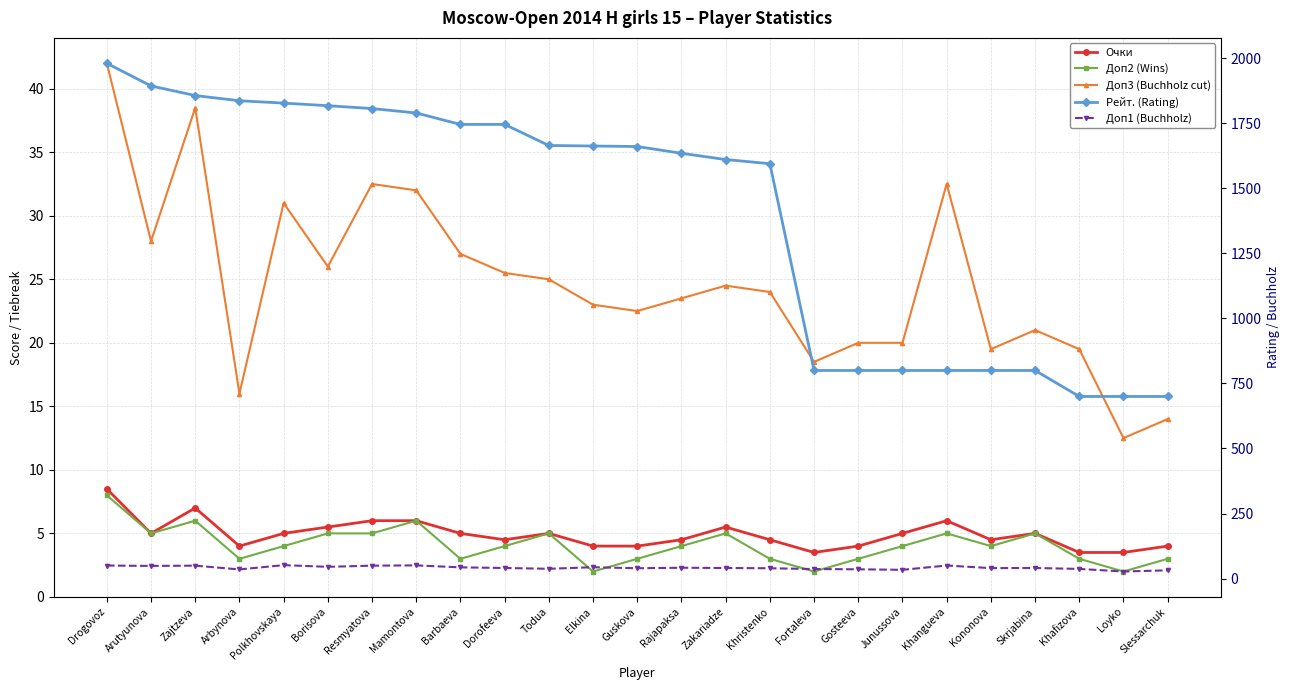

At which category is the sum across all series the highest?

Drogovoz